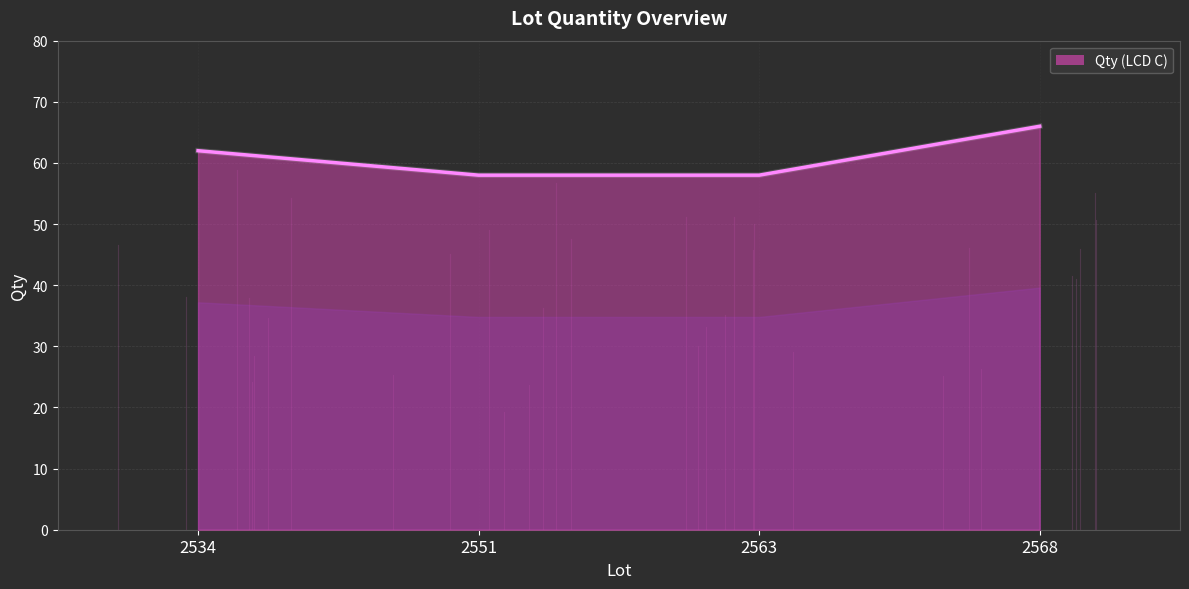

The chart shows a value of 62 at 2534. True or false?

True